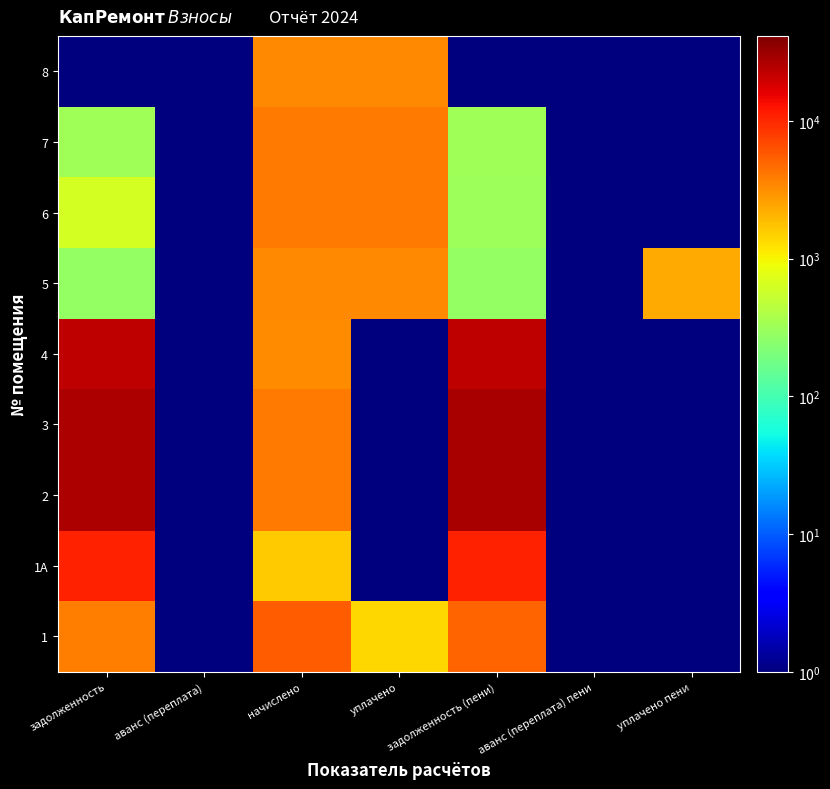

Rank the series at аванс (переплата) пени from lowest to highest value.

1, 1А, 2, 3, 4, 5, 6, 7, 8